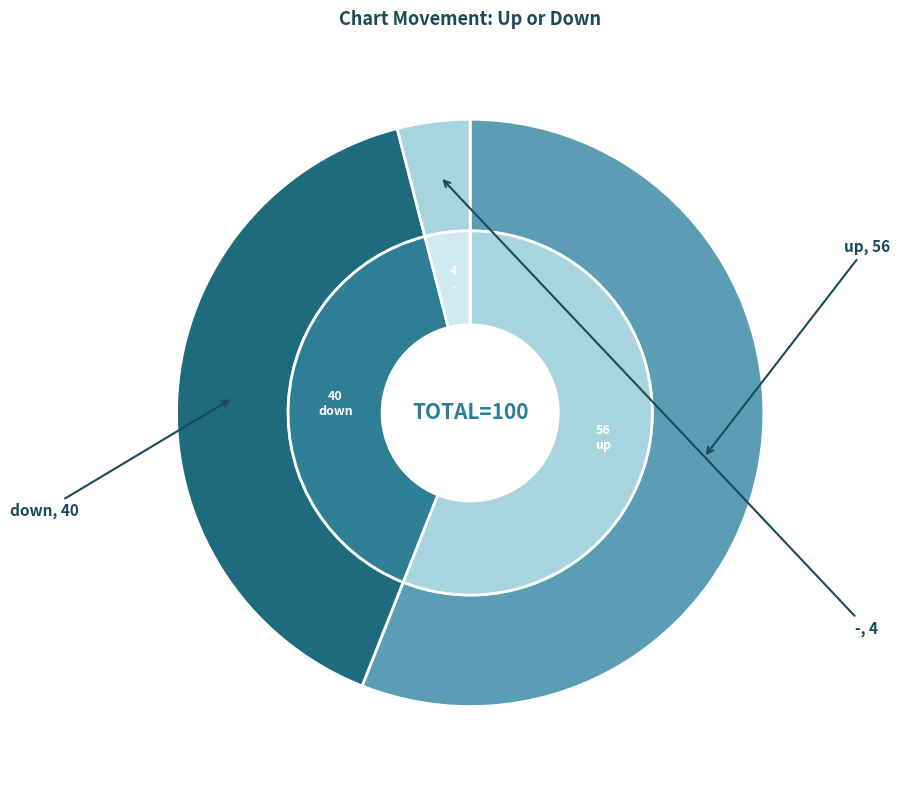

Is it true that up is 43% of the pie?

False